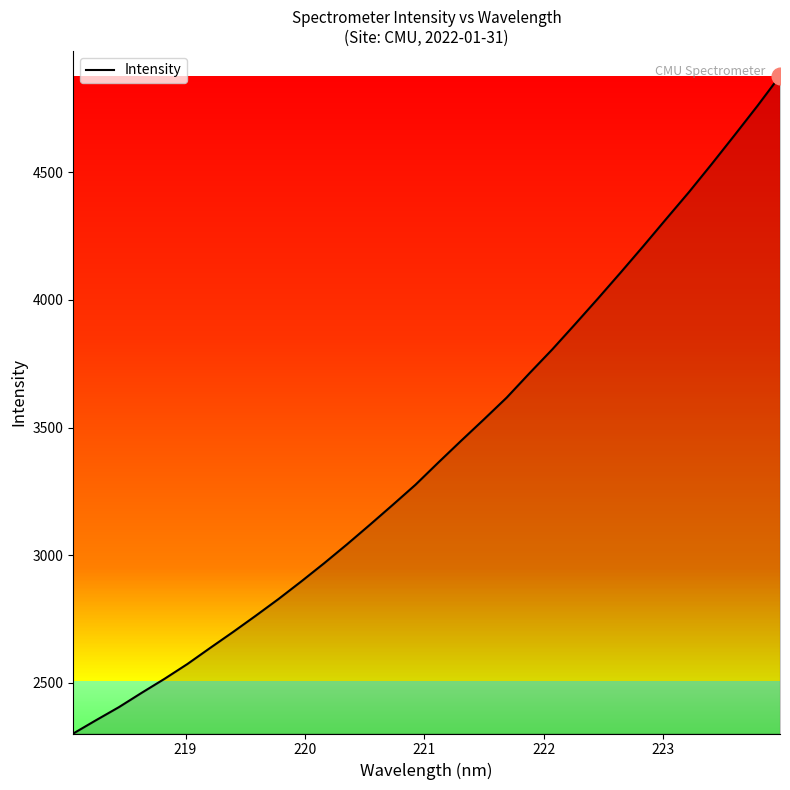

What is the minimum value shown in the chart?

2301.3